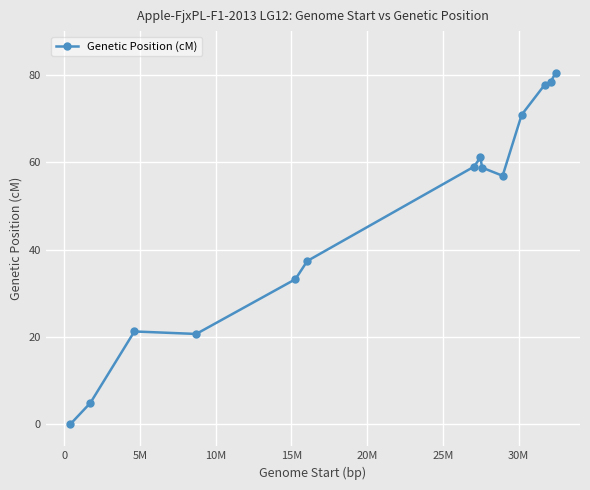

What is the average value?

47.2